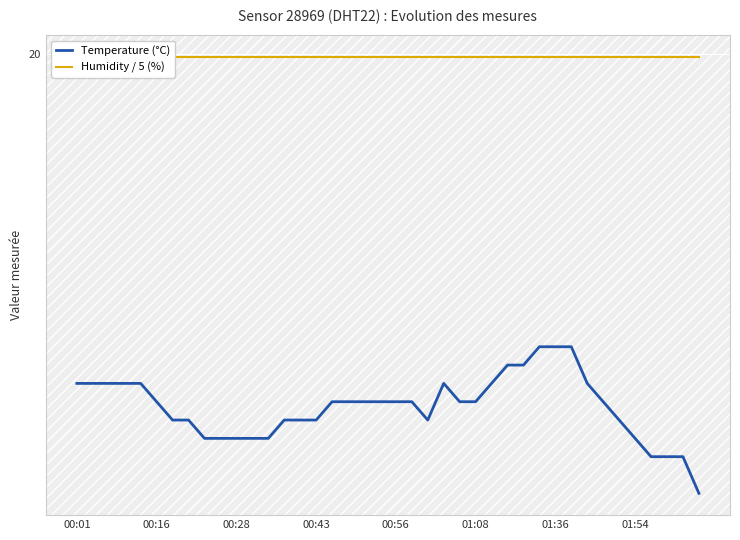

What is the difference between the maximum and minimum values in the Temperature (°C) series?

0.8